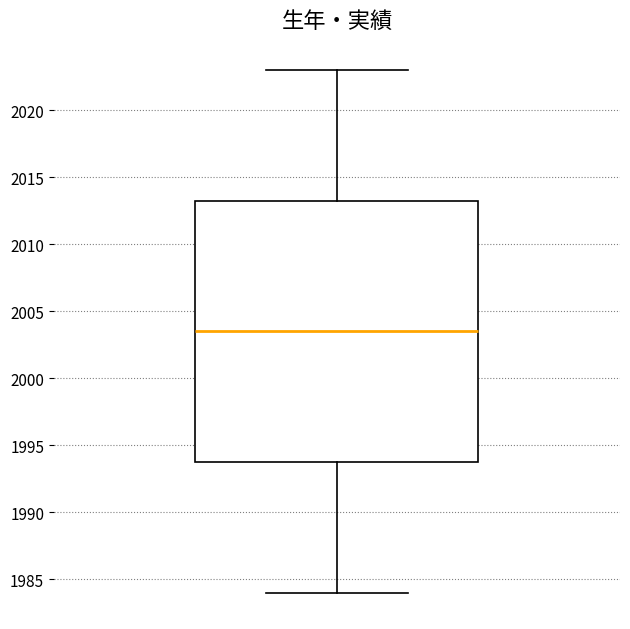

Transcribe this box plot: give where the median line is, the range the box spans, and where the two whiskers end, as read against the y-axis. The values are not printed on the chart, so give them approximately, as read against the axis.

median 2003.5, box 1994.0 to 2013.5, whiskers 1984.0 to 2023.0